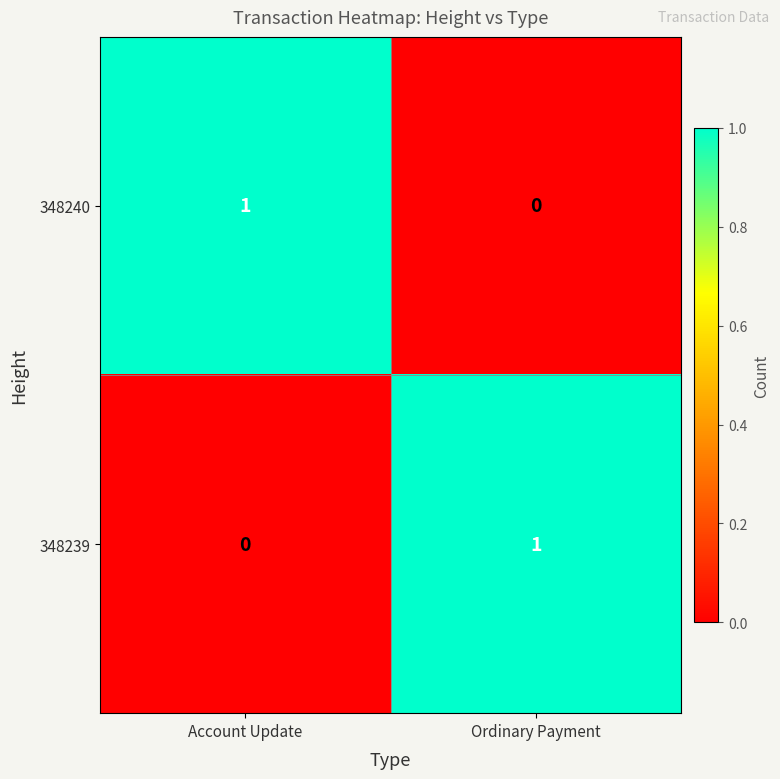

At which label does 348240 reach its minimum?

Ordinary Payment